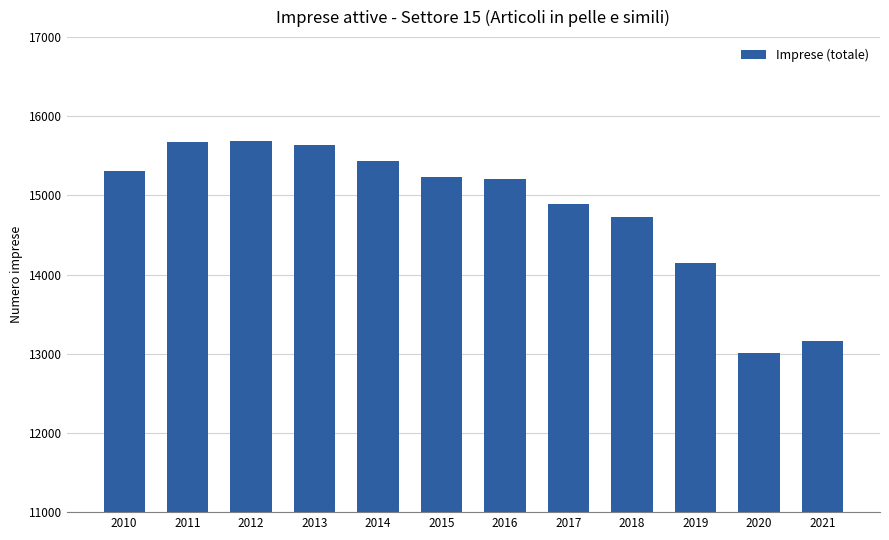

What is the sum of all values?

178126